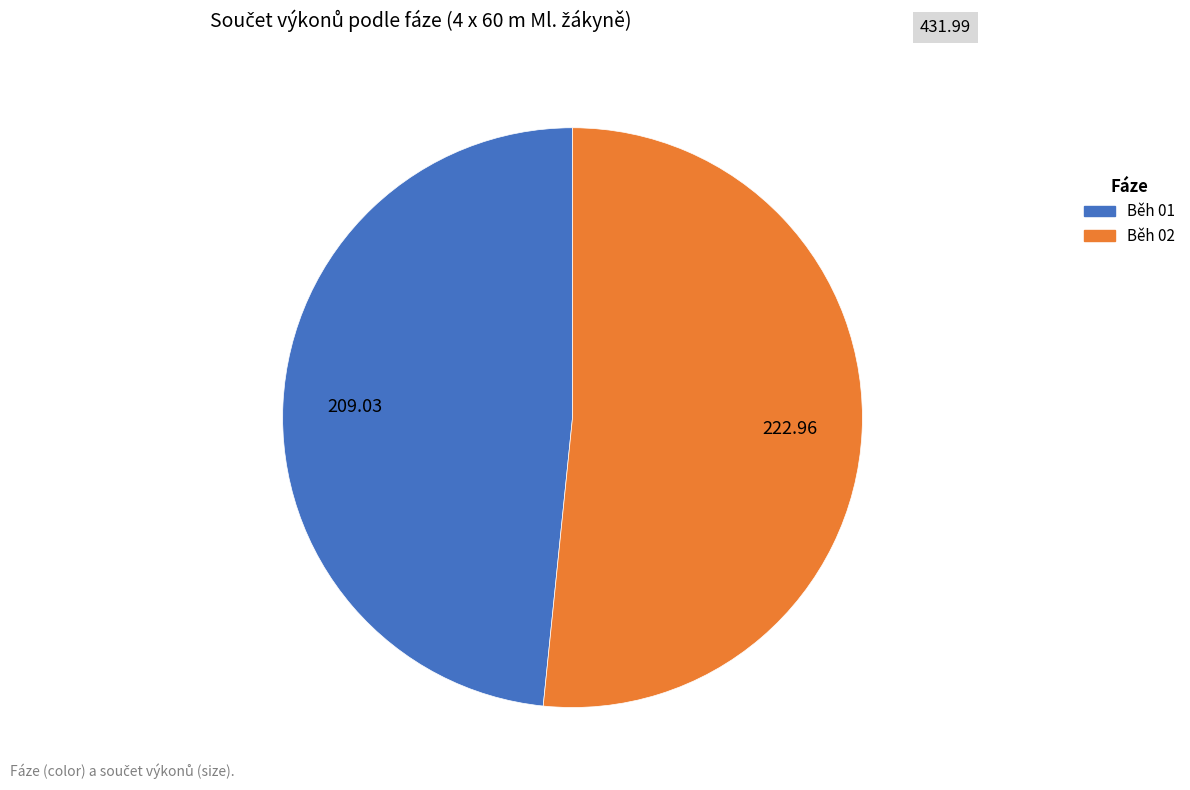

Approximately how many times larger is the value at Běh 02 compared to Běh 01?

1.1